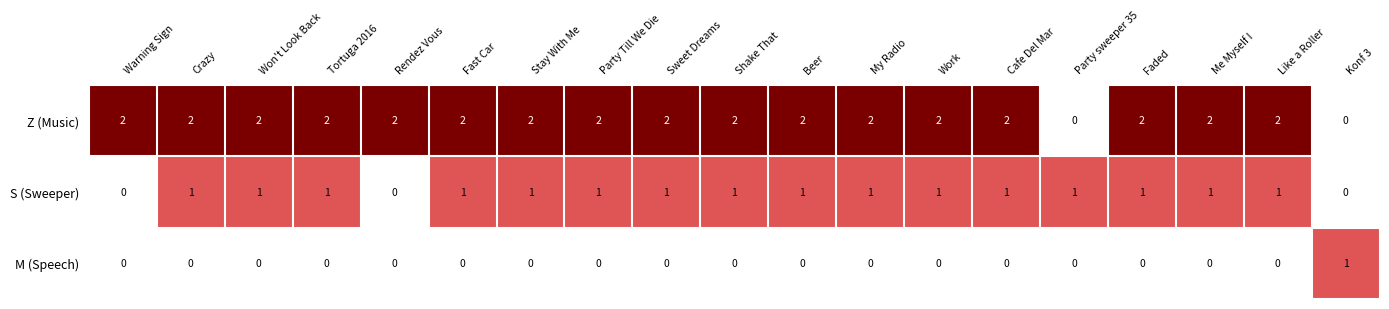

How many S (Sweeper) values are between 1 and 2?

16